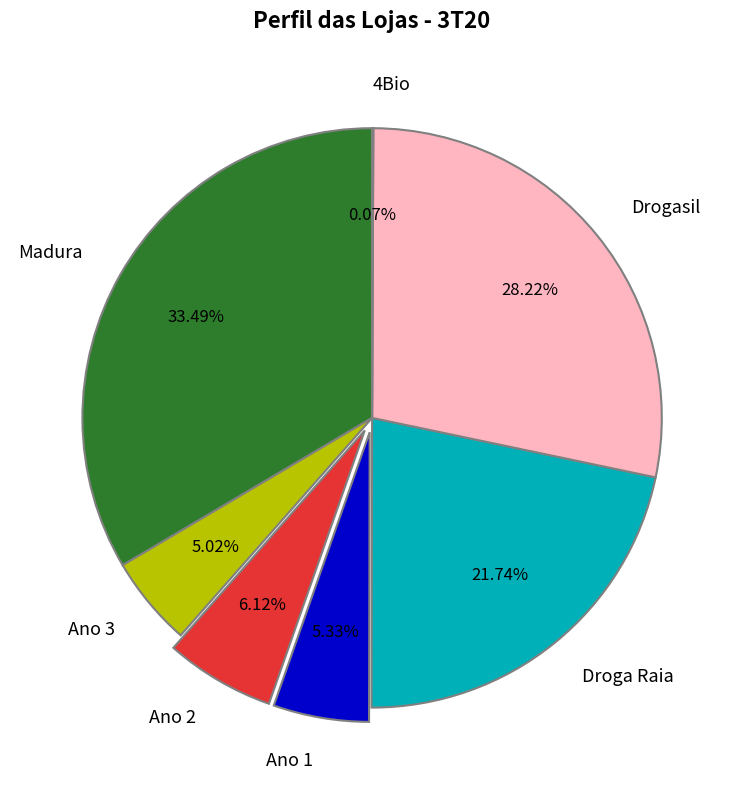

Which has a higher value, Drogasil or Ano 3?

Drogasil